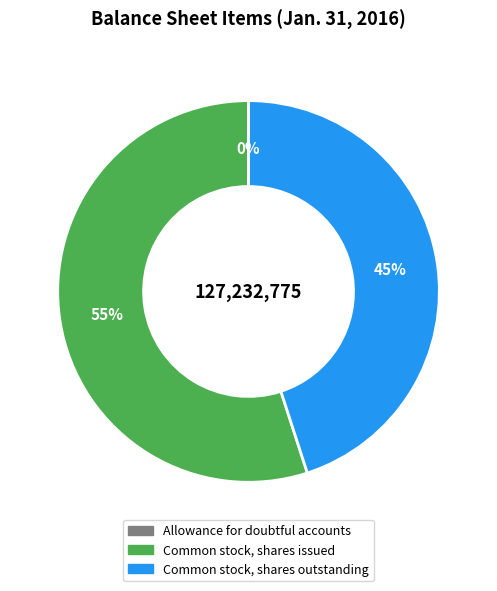

What is the largest slice in the pie chart?

Common stock, shares issued